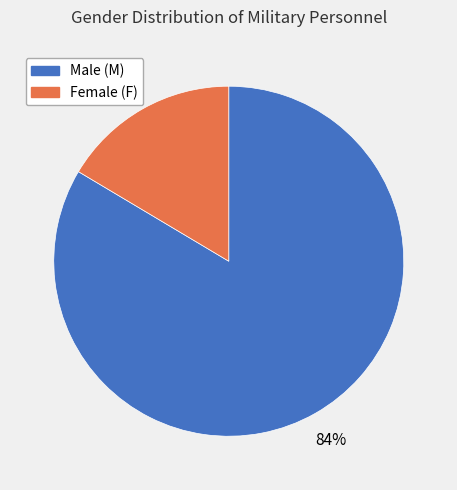

To the nearest percent, what is the average slice percentage?

50%